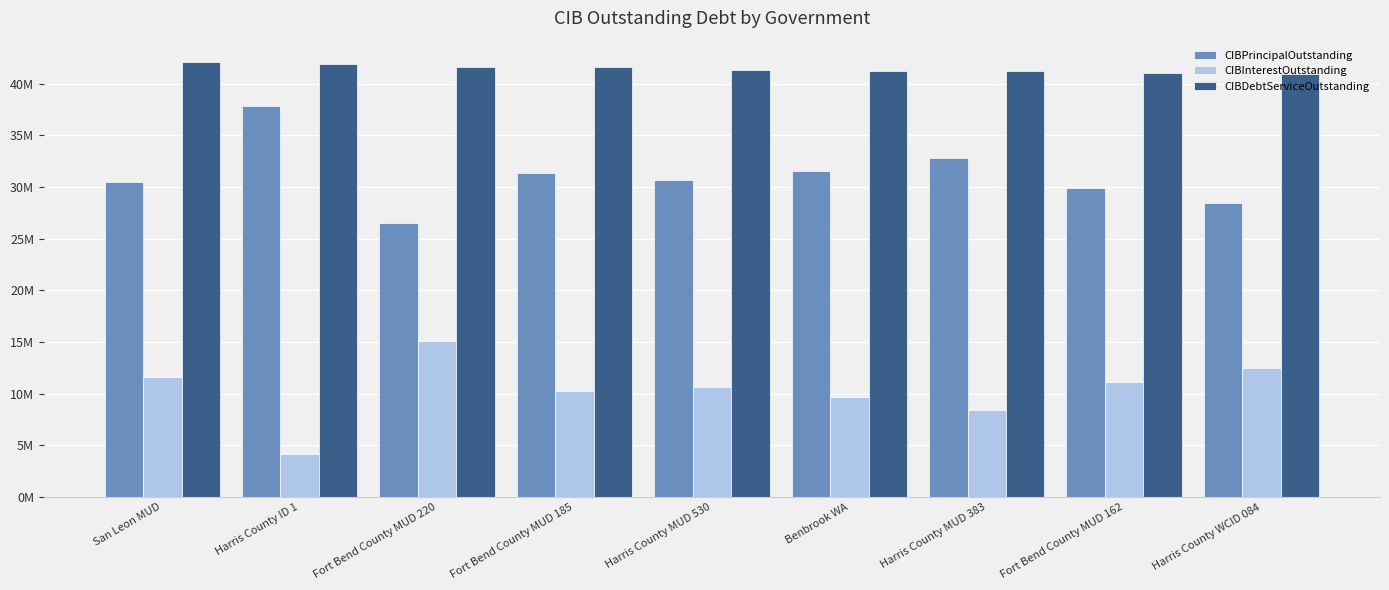

What position from the left is Fort Bend County MUD 185?

4